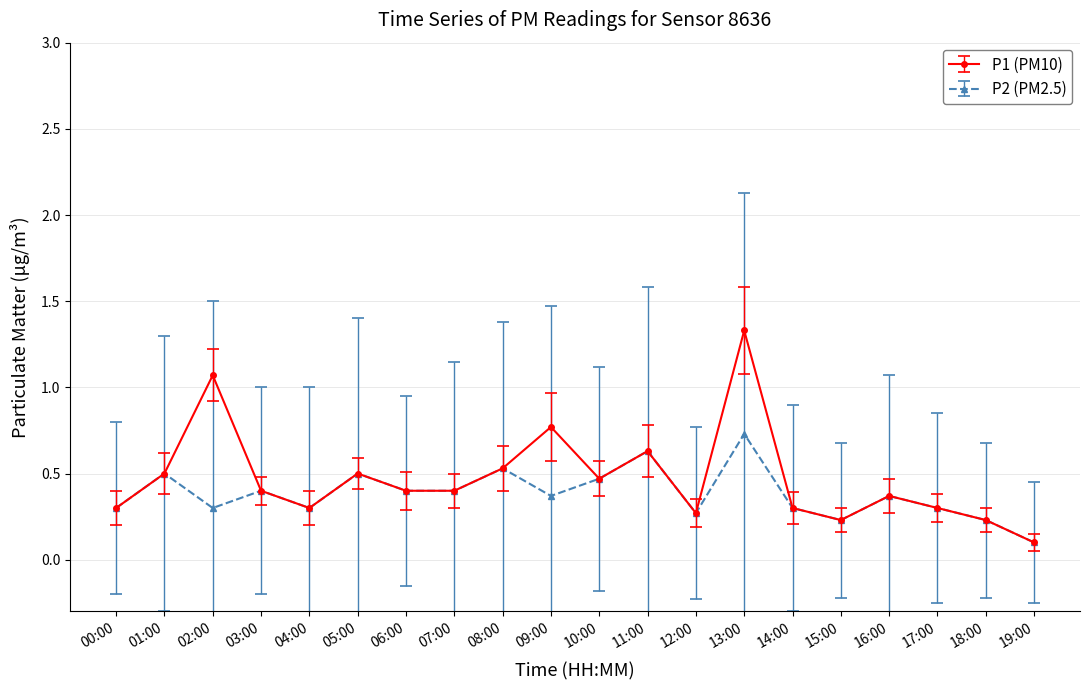

Which series has the widest spread of values?

P1 (PM10)